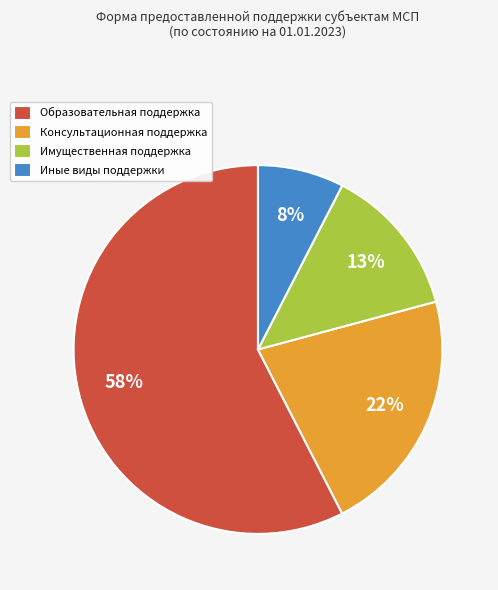

Is it true that Консультационная поддержка is 9% of the pie?

False